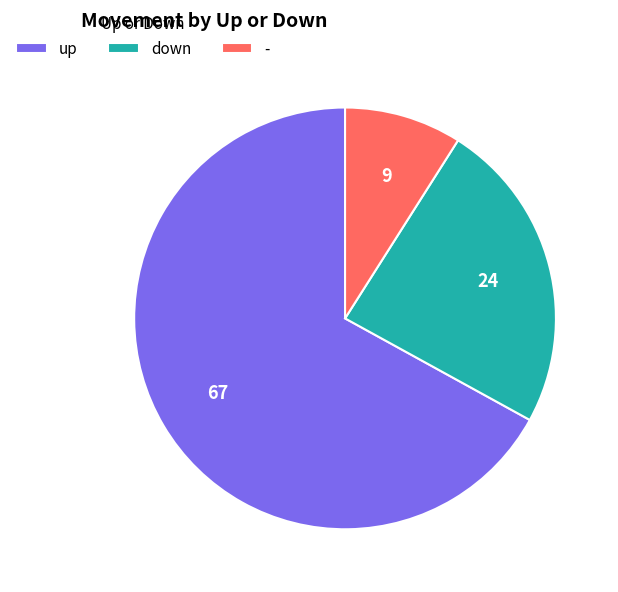

The - slice represents 19% of the pie. True or false?

False